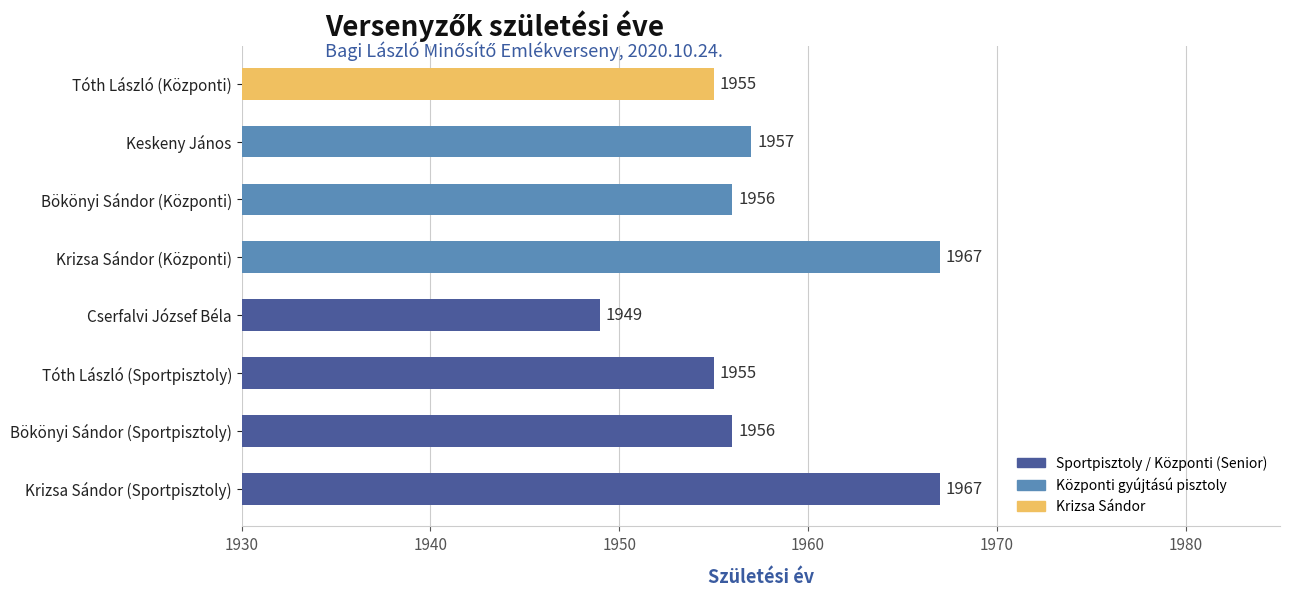

Reading top to bottom, list all the values displayed in this chart.

1955	1957	1956	1967	1949	1955	1956	1967